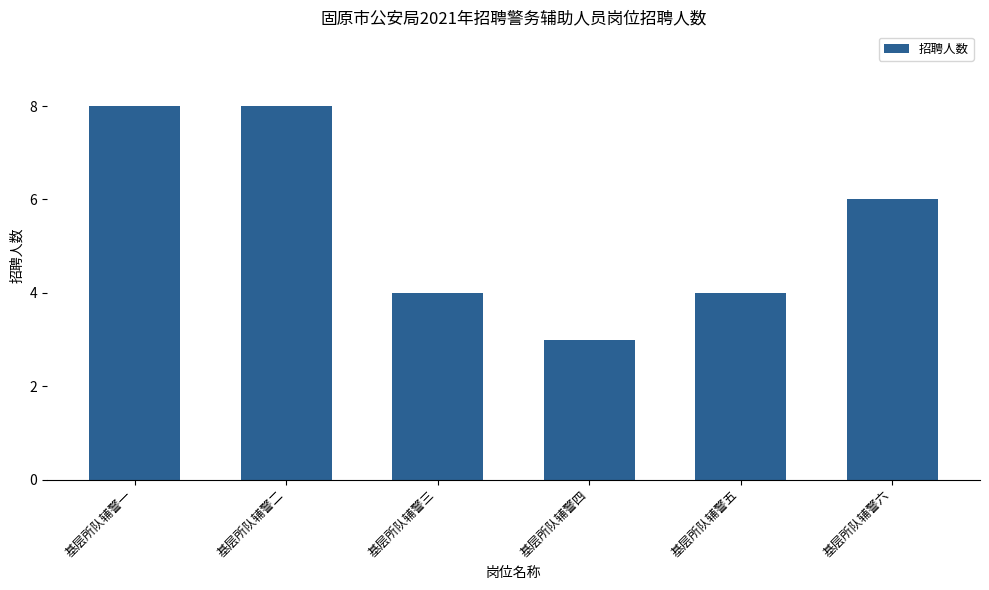

How many values are below 6?

3